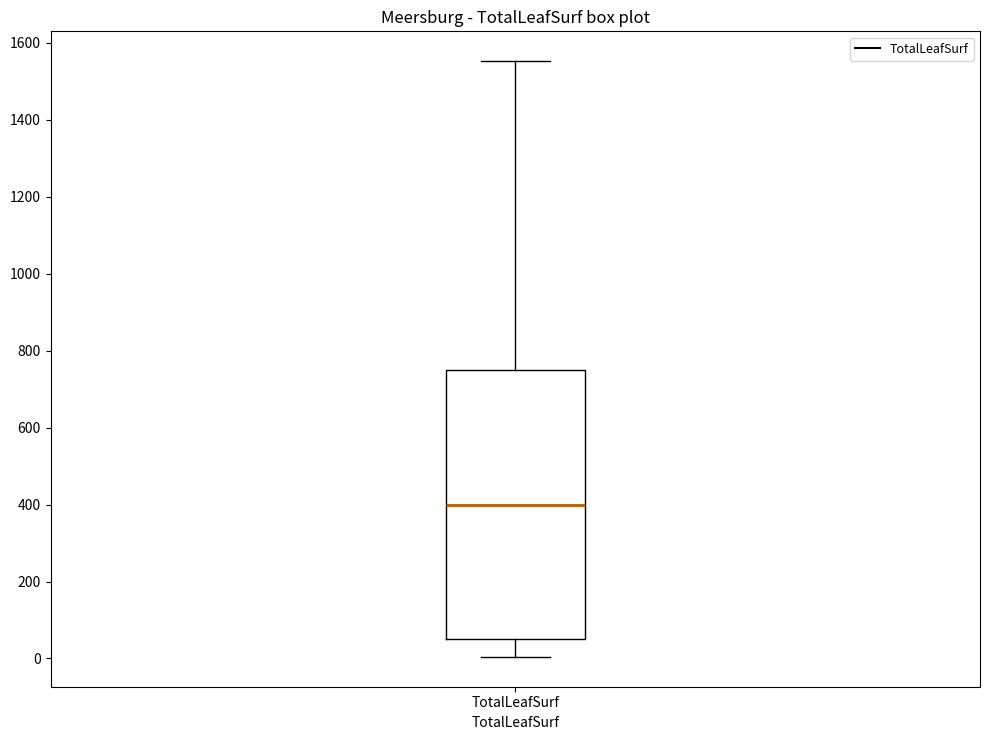

Read this box plot against the y-axis: the position of the median line, the range covered by the box, and the ends of both whiskers. The values are not printed on the chart, so give them approximately, as read against the axis.

median 400, box 40 to 760, whiskers 0 to 1560